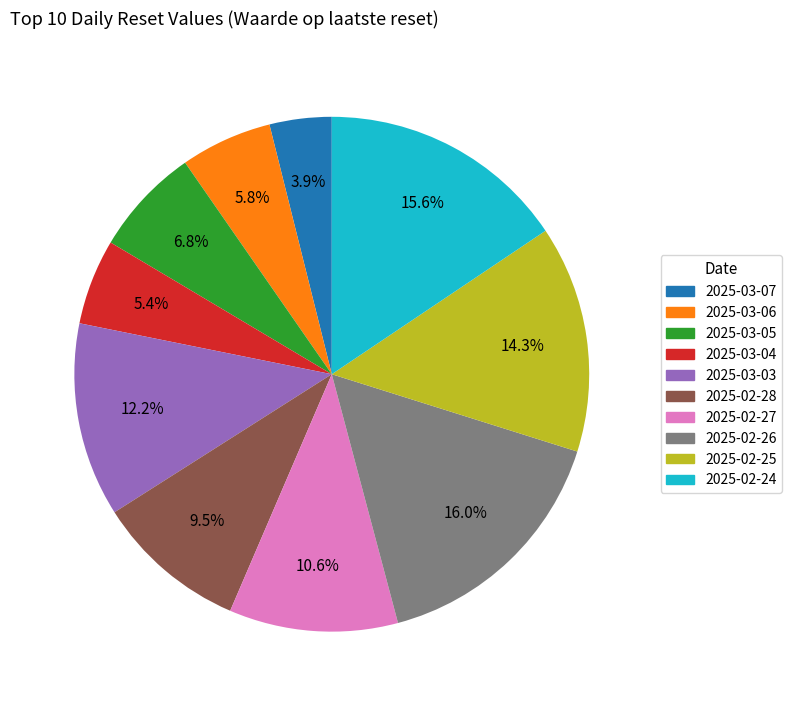

Does 2025-02-26 represent more than half of the total?

No